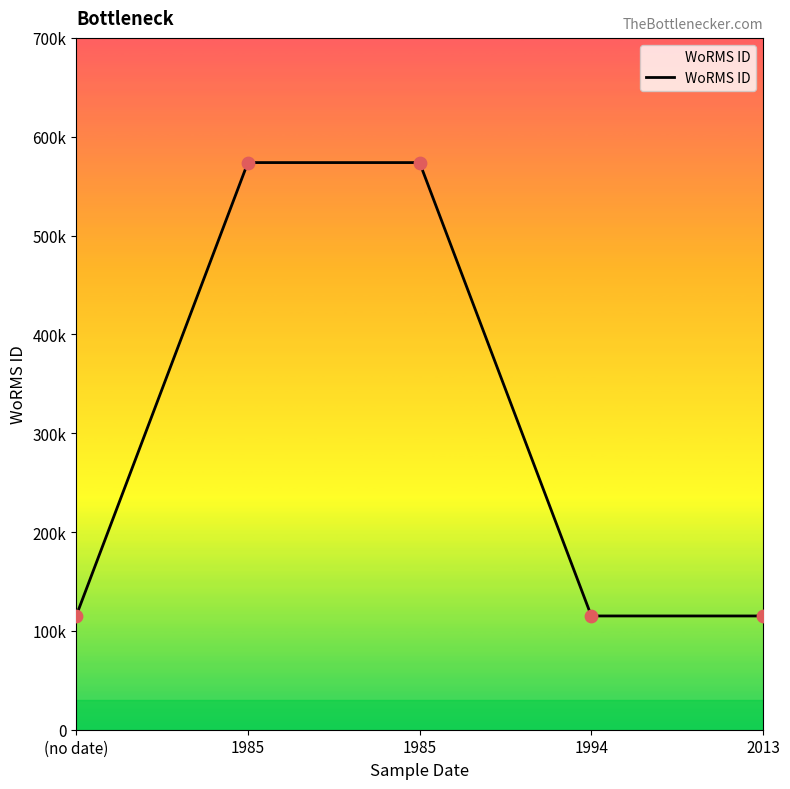

Approximately how many times larger is the value at (no date) compared to 2013?

1.0